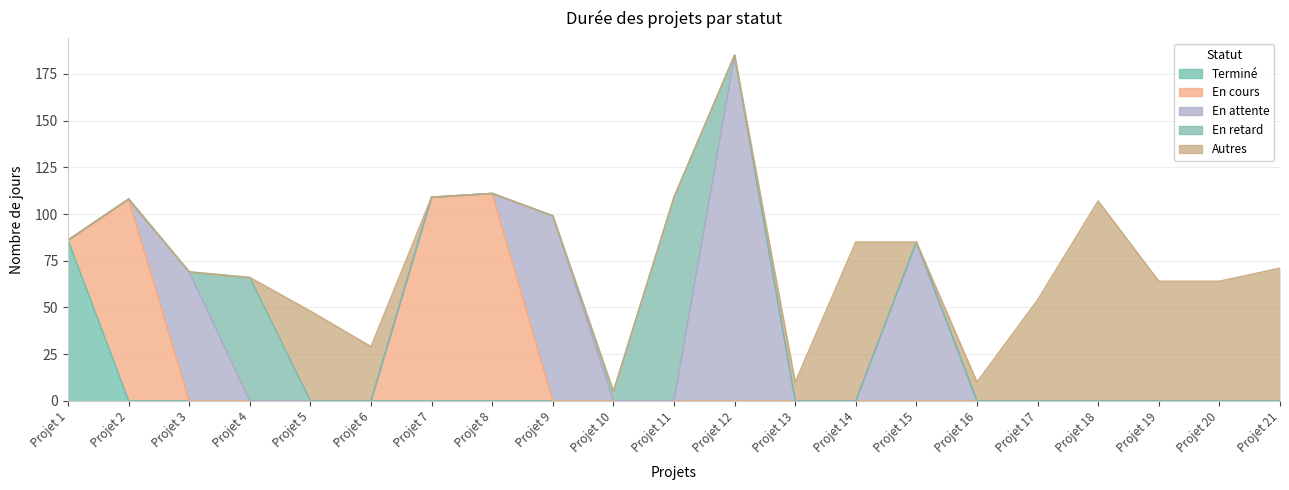

Which category has the lowest value in the Autres series?

Projet 1